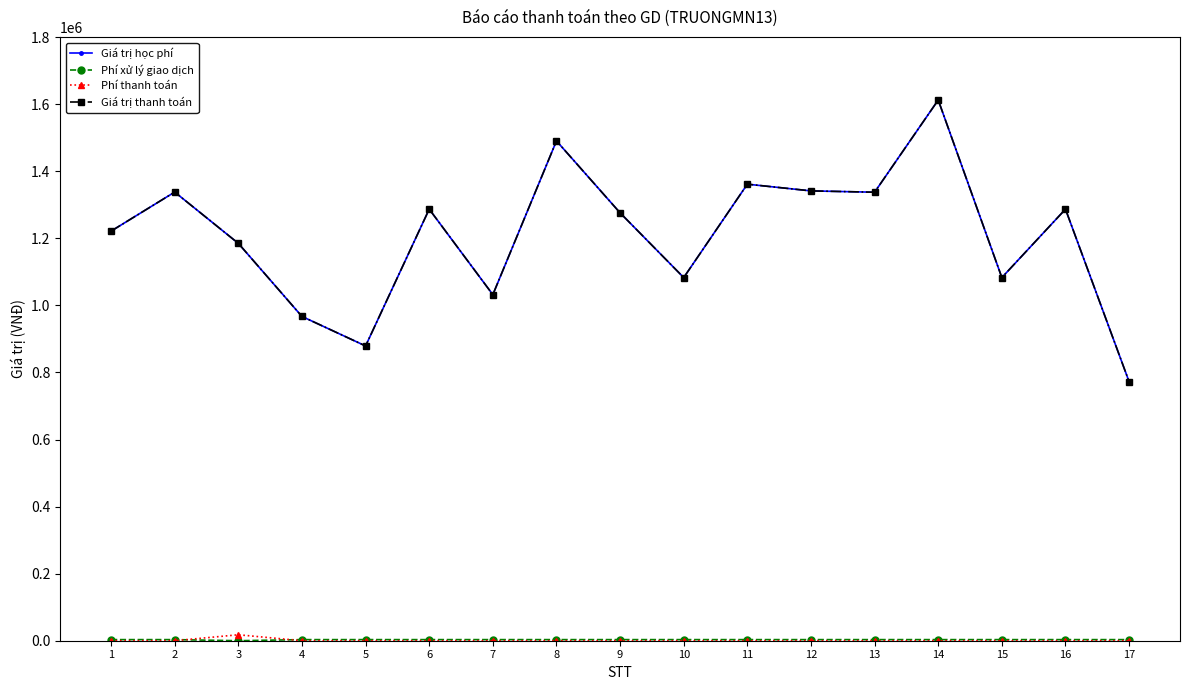

Is this an area chart (filled region under the line)?

No